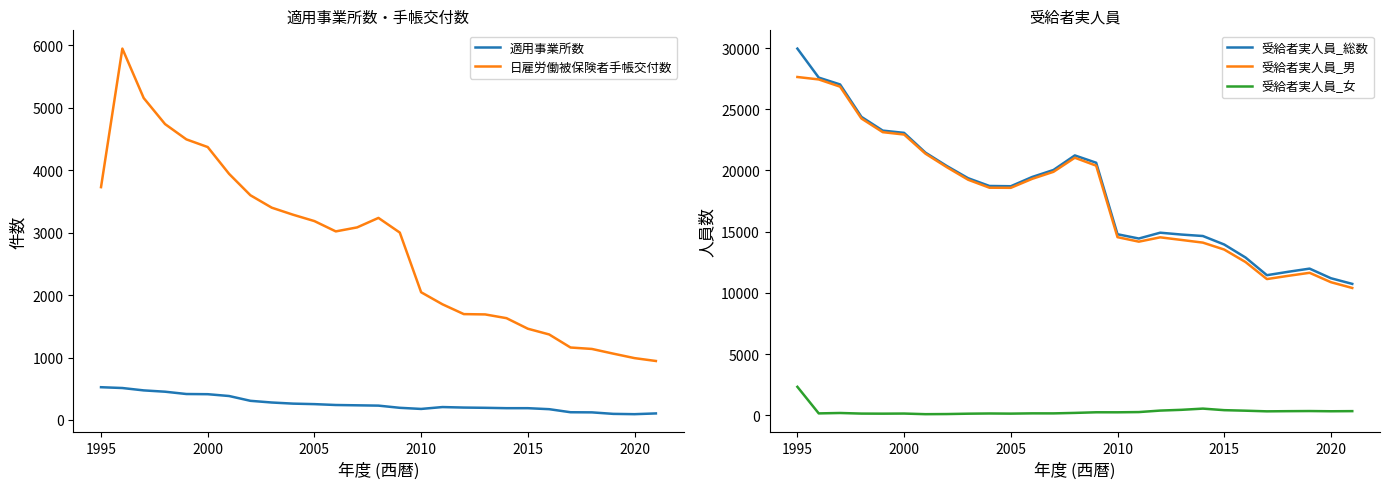

The value of 受給者実人員_総数 at 2010 is 14789. True or false?

True